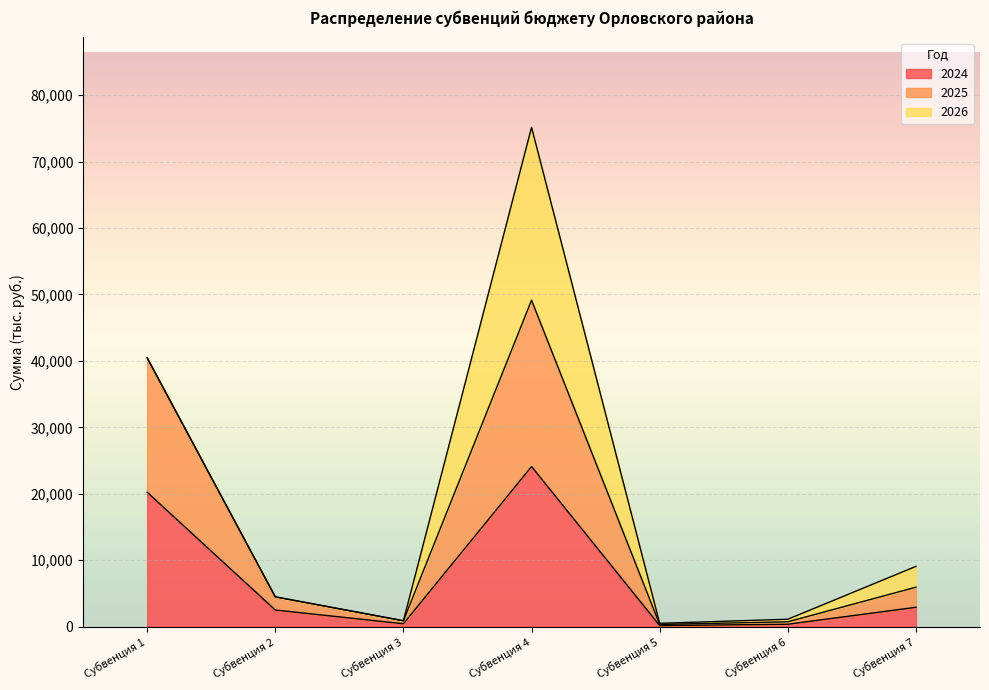

True or false: 2025 and 2024 cross at least once.

False